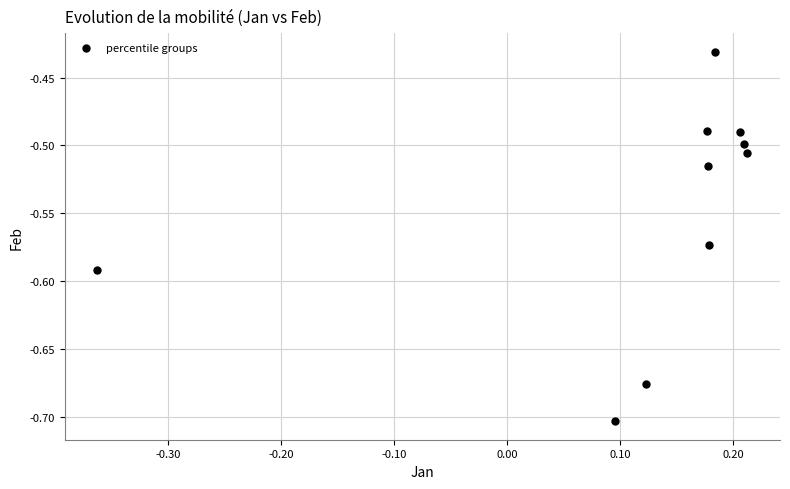

What is the range of Y values (max minus min)?

0.3